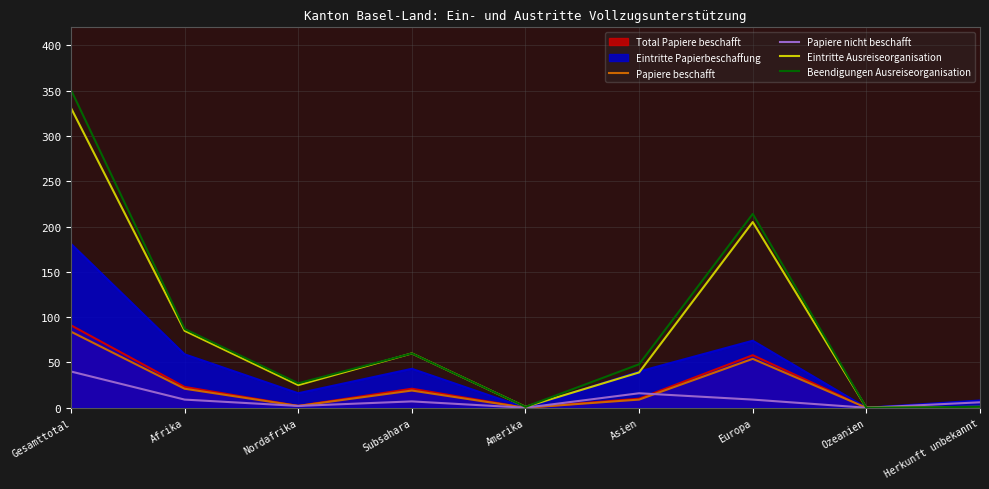

What is the highest value of the Papiere beschafft series?

84